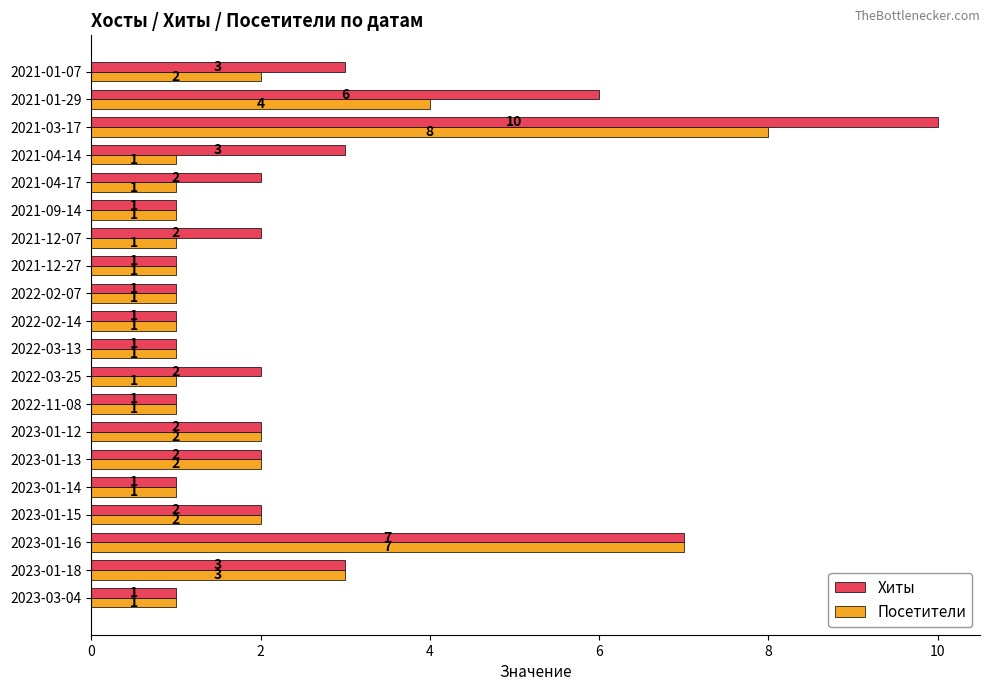

Where is Посетители nearest to the value 4?

2021-01-29